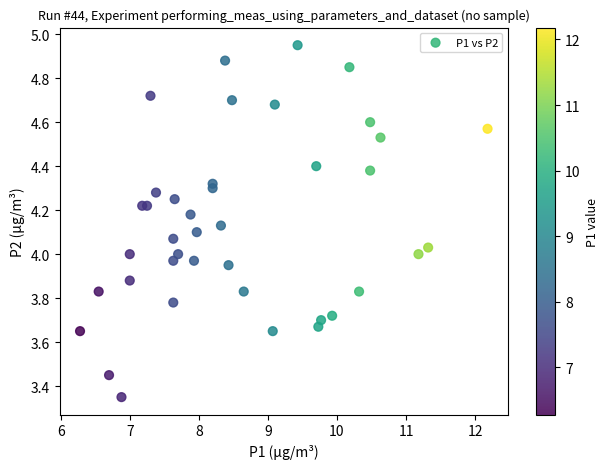

What is the range of Y values (max minus min)?

1.6